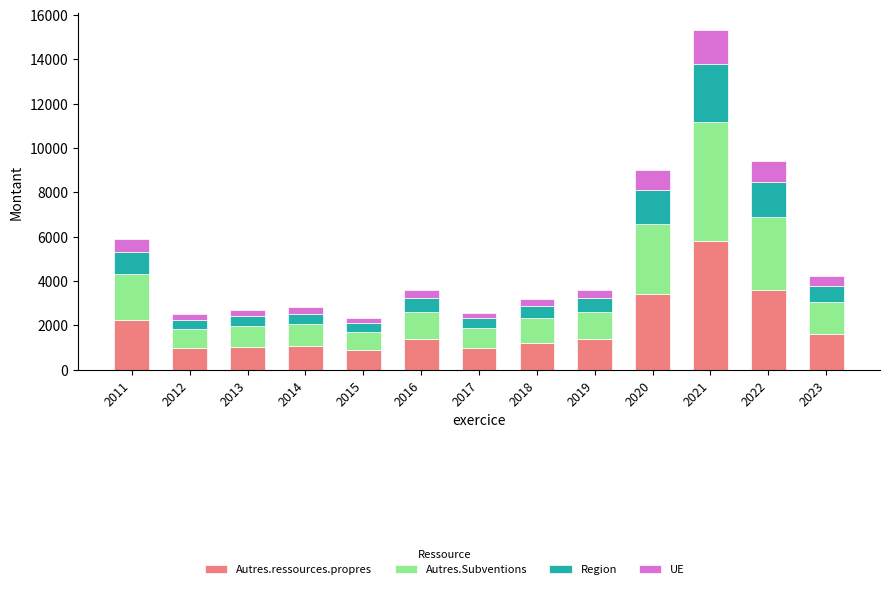

What is the value of the Autres.ressources.propres bar at the 9th from the left?

1360.4